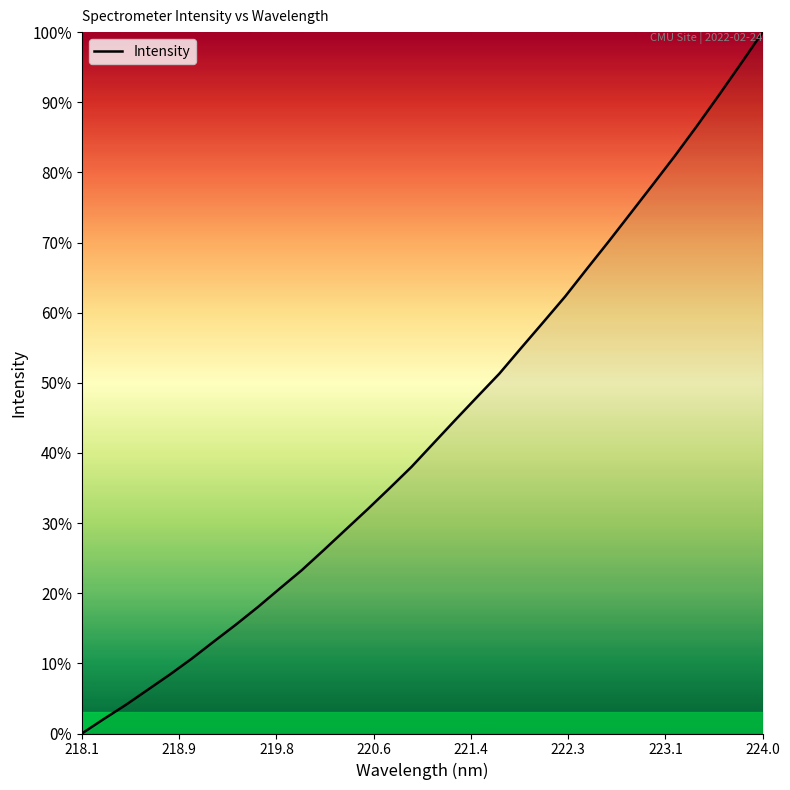

What is the greatest value displayed?

100.0